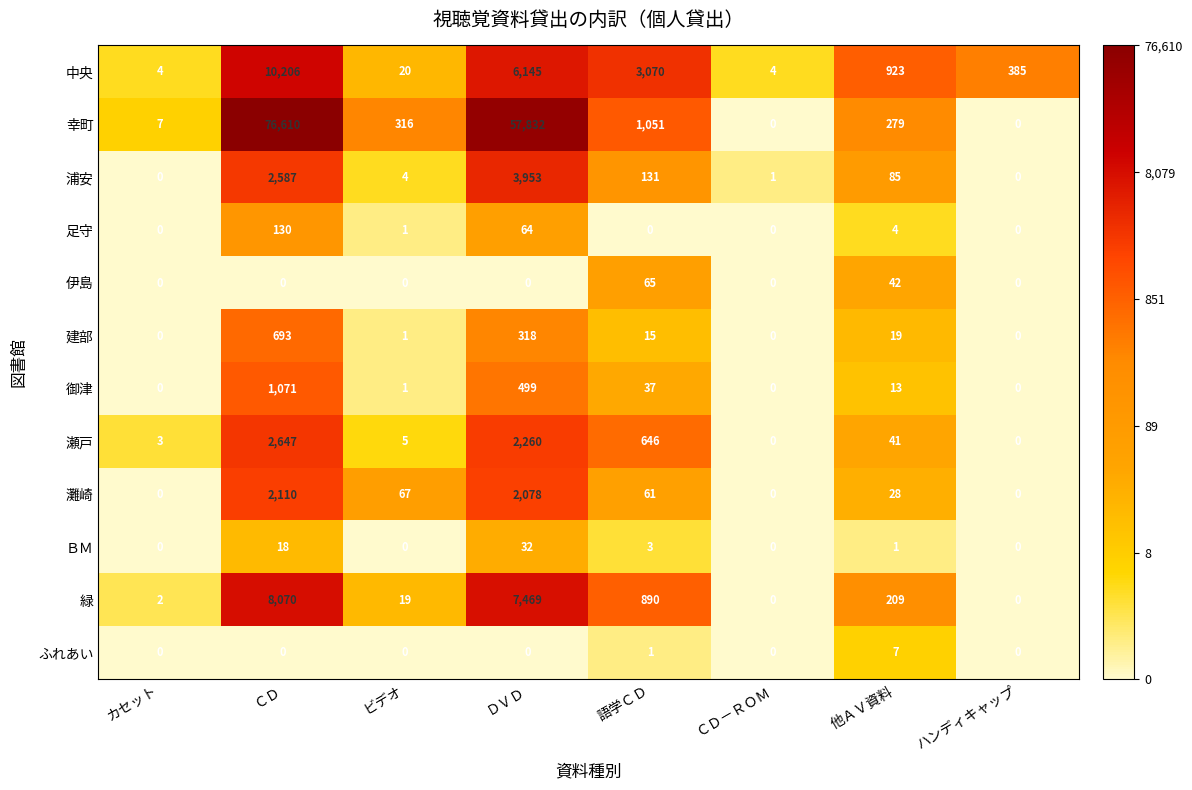

What is the difference between the maximum and minimum values in the 幸町 series?

76610